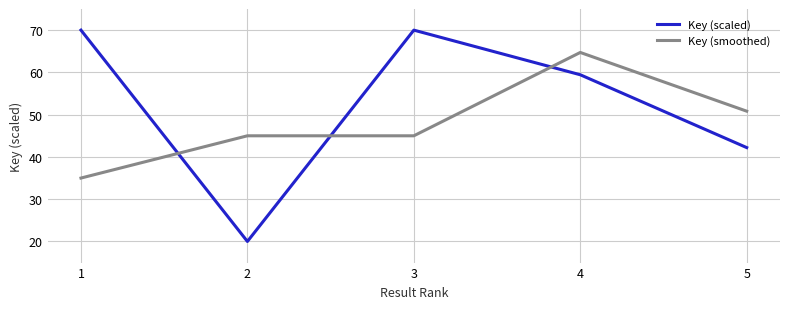

Reading right to left, what are all the values shown in this chart?

Key (scaled): 5=42.2	4=59.4	3=70.0	2=20.0	1=70.0
Key (smoothed): 5=50.8	4=64.7	3=45.0	2=45.0	1=35.0